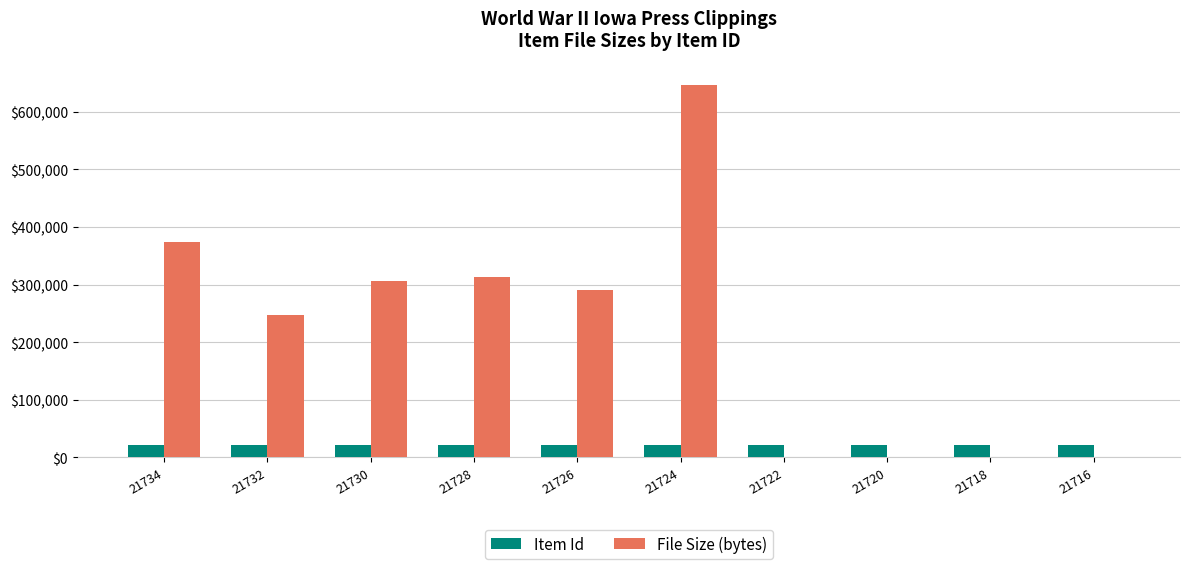

What is the difference between the maximum and minimum values?

18